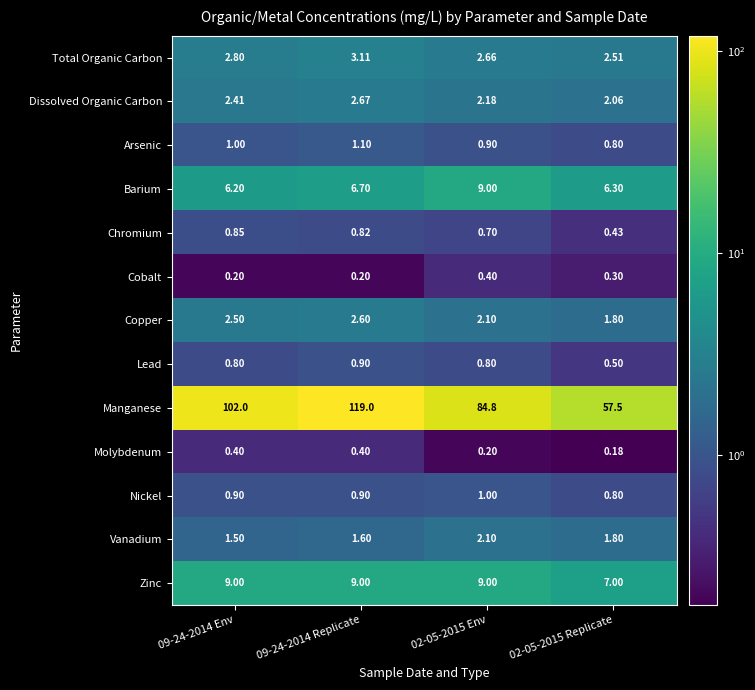

At 09-24-2014 Env, list the series in order from smallest to largest.

Cobalt, Molybdenum, Lead, Chromium, Nickel, Arsenic, Vanadium, Dissolved Organic Carbon, Copper, Total Organic Carbon, Barium, Zinc, Manganese